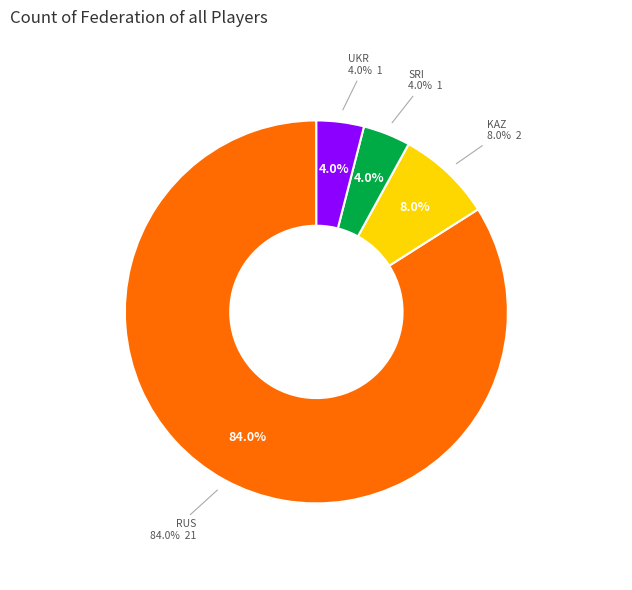

Do SRI and UKR together represent more than half of the pie?

No